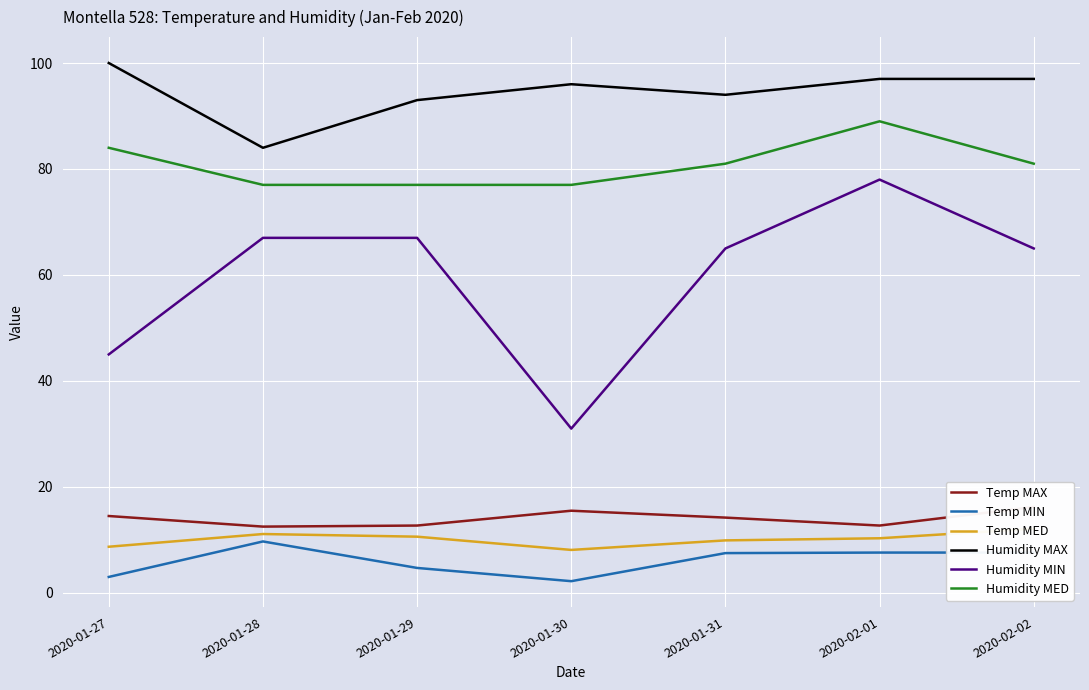

What is the spread (max minus min) of values at 2020-01-28?

74.3